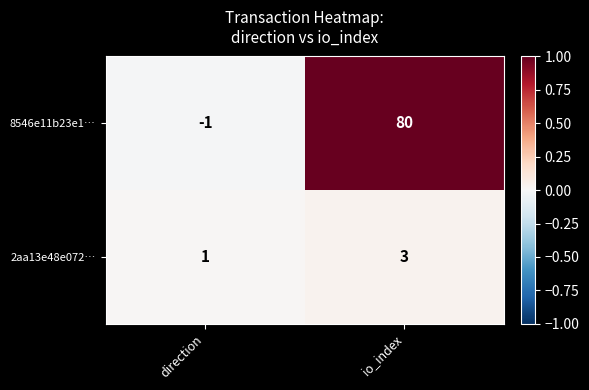

Which label corresponds to the largest value in the chart?

io_index